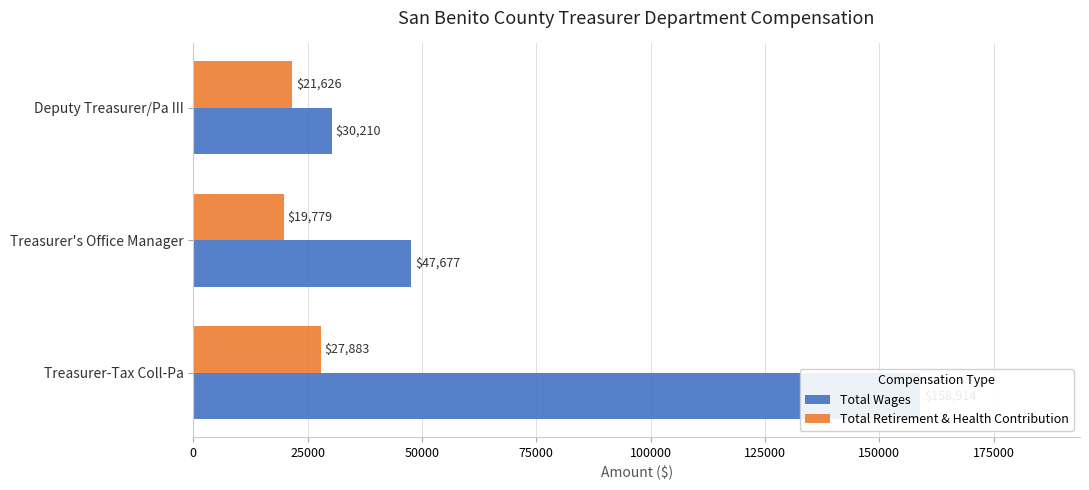

What is the value of the Total Retirement & Health Contribution bar at the 3rd from the left?

21626